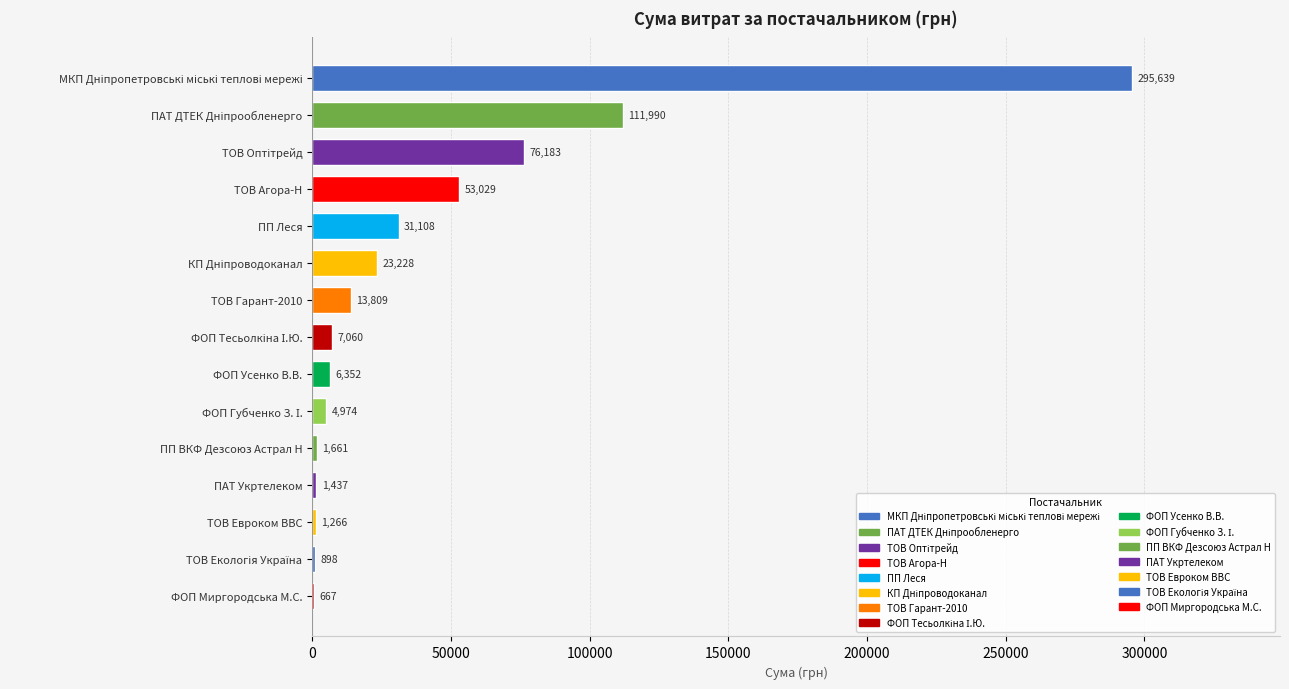

What is the greatest value displayed?

295638.6